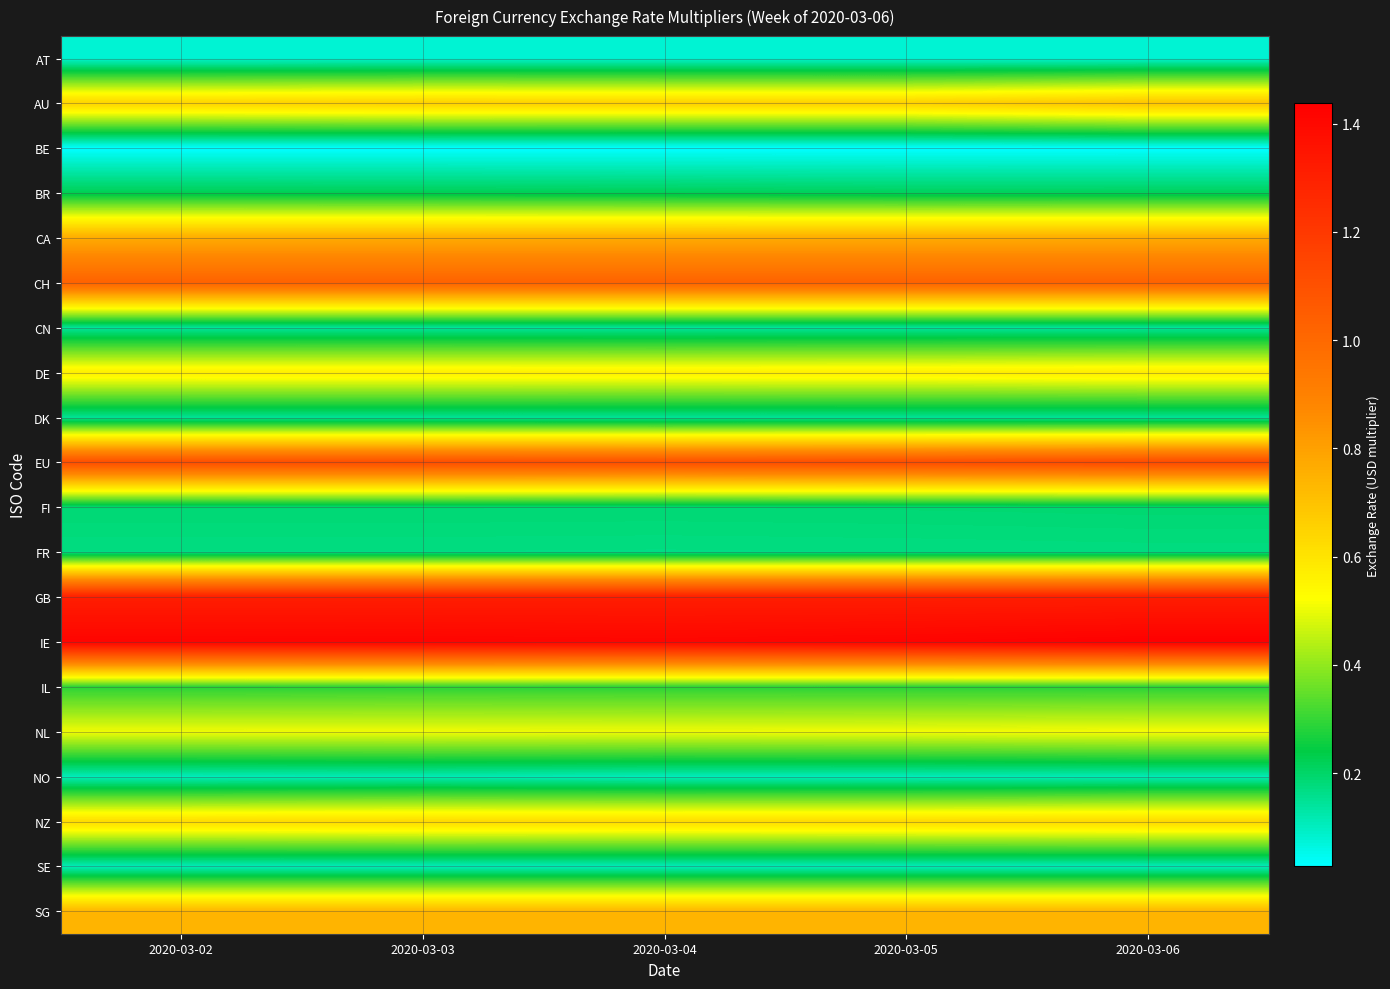

What is the spread (max minus min) of values at 2020-03-03?

1.4